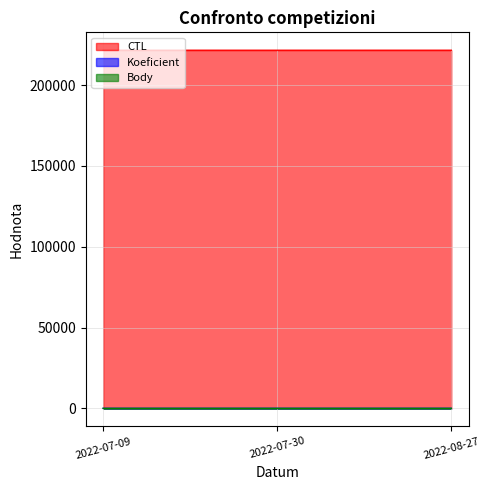

What is the sum of the Body values at 2022-07-09 and 2022-08-27?

4